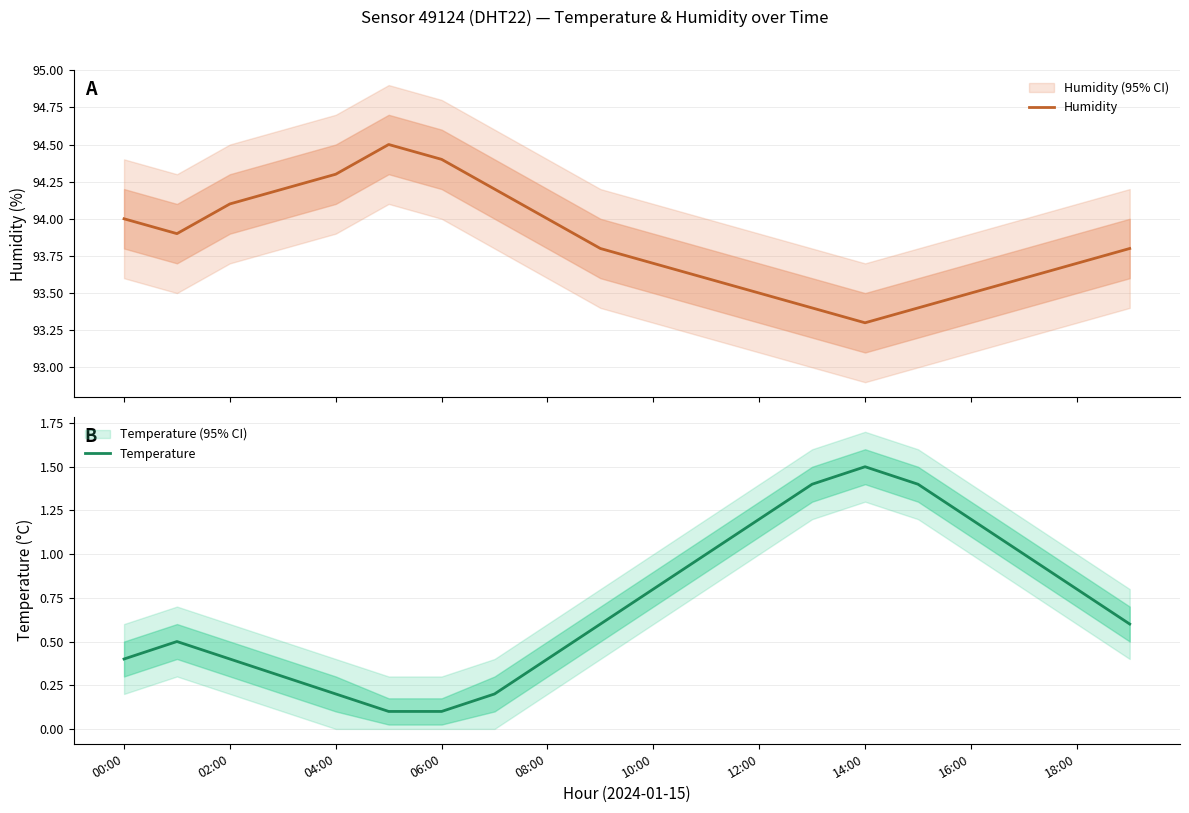

At which label does Temperature reach its peak?

14:00